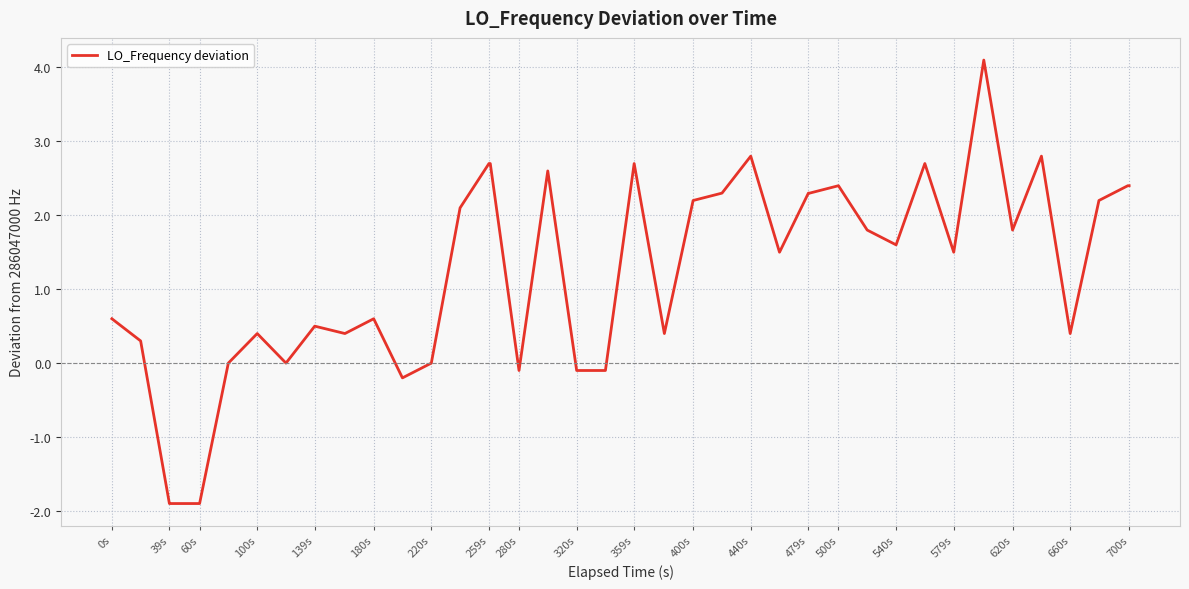

Reading right to left, list all the values displayed in this chart.

2.4	2.4	2.2	0.4	2.8	1.8	4.1	1.5	2.7	1.6	1.8	2.4	2.3	2.3	1.5	2.8	2.3	2.2	0.4	2.7	-0.1	-0.1	2.6	-0.1	2.7	2.7	2.1	0.0	-0.2	0.6	0.4	0.5	0.0	0.4	0.0	-1.9	-1.9	-1.9	0.3	0.6